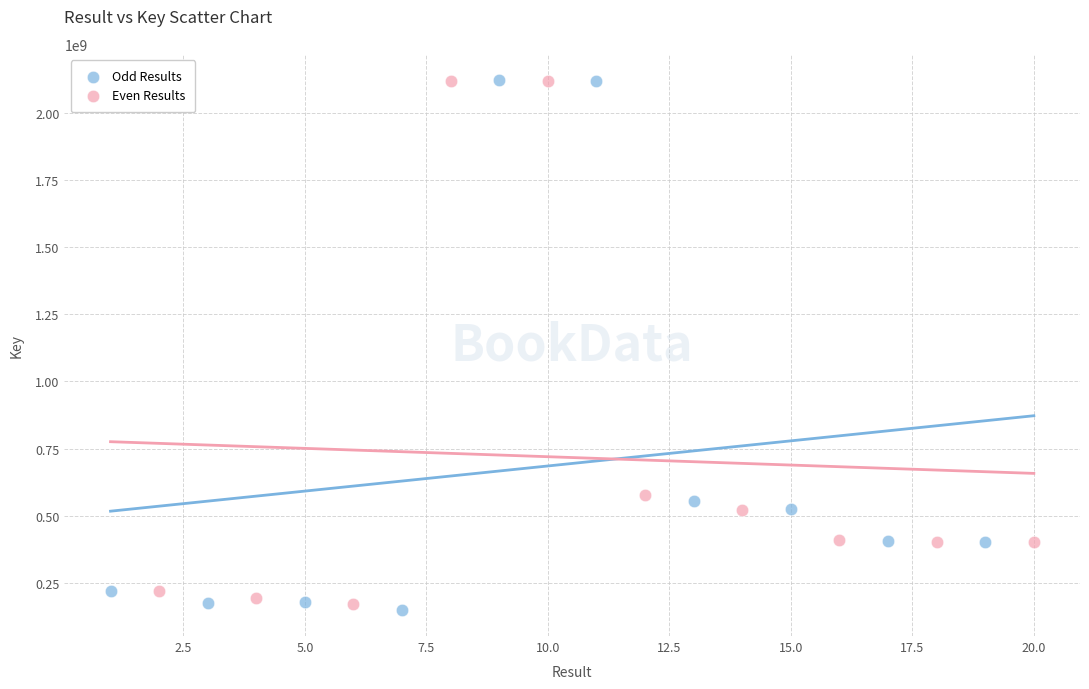

Which series has the largest Y range (max minus min)?

Odd Results